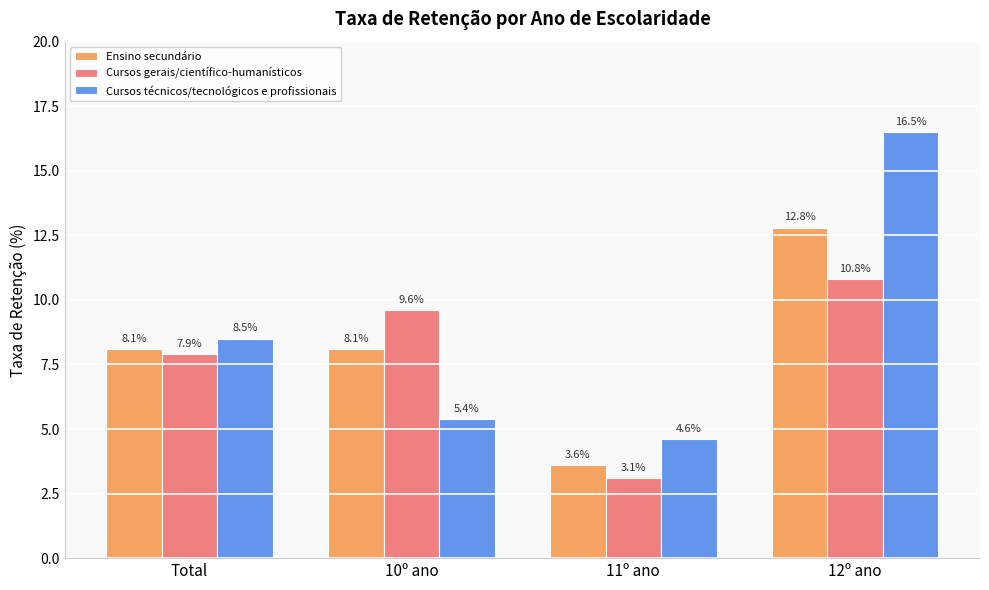

How many groups of bars are there?

4